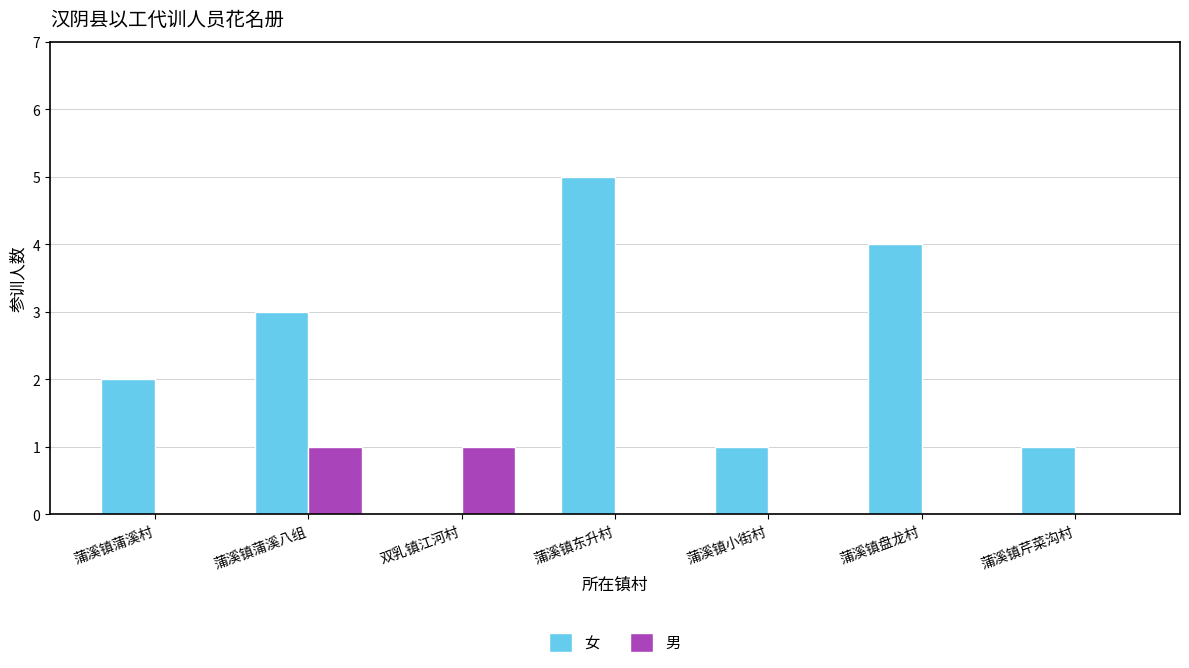

Read the 男 value at 双乳镇江河村.

1